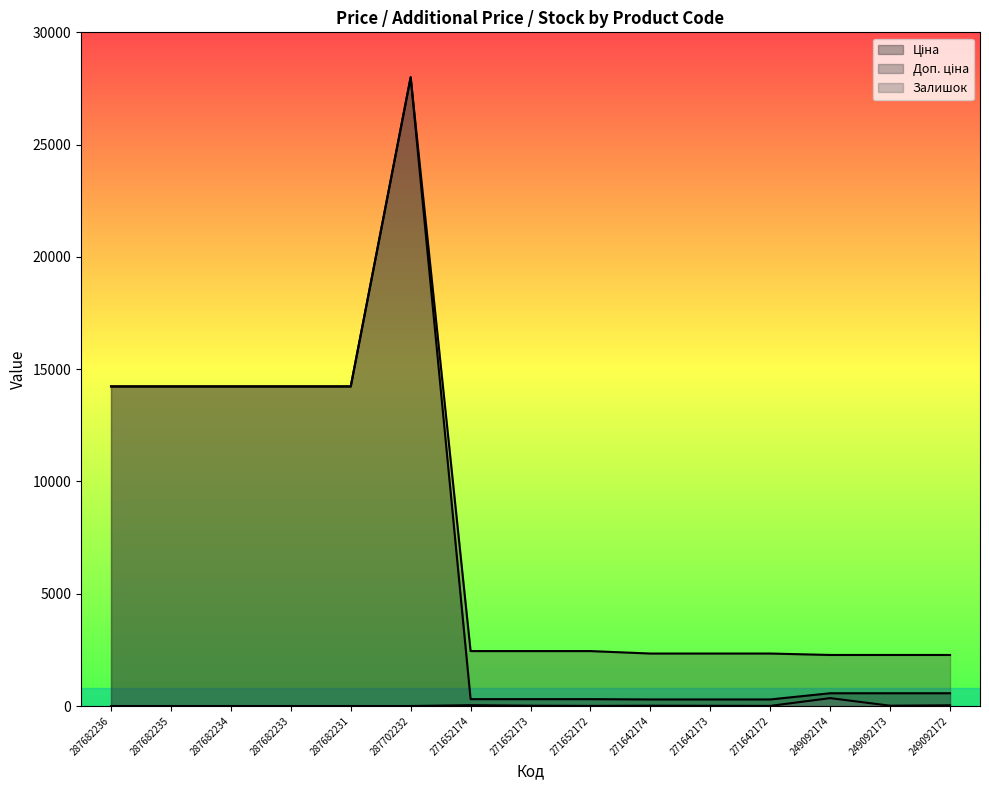

What is the sum of the Доп. ціна values at 287682236 and 249092174?

16504.9